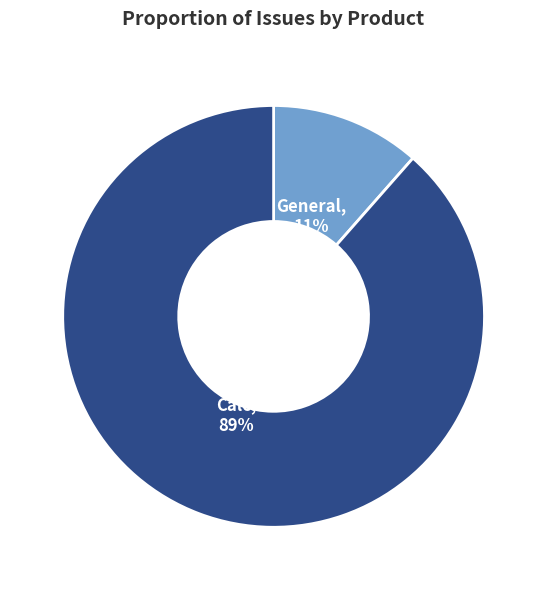

To the nearest percent, what is the average slice percentage?

50%